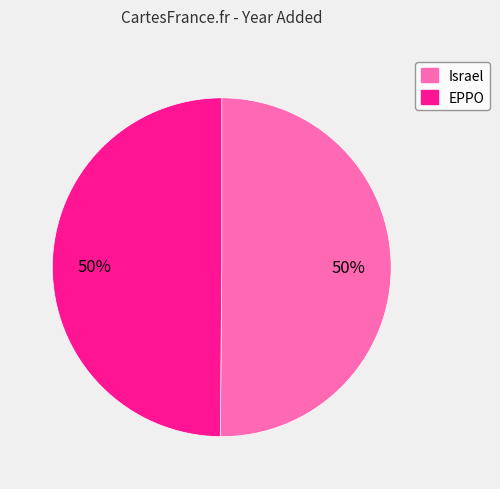

To the nearest percent, what portion does Israel represent?

50%